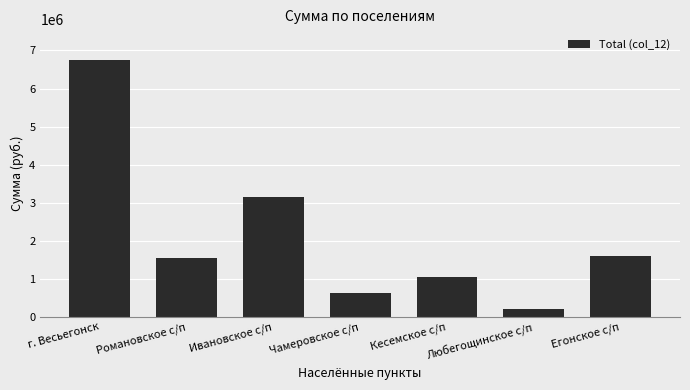

What is the change in value from г. Весьегонск to Егонское с/п?

-5151932.6